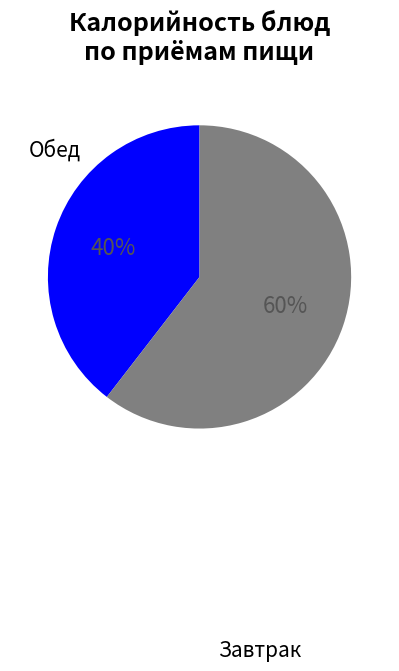

To the nearest percent, what is the average slice percentage?

50%